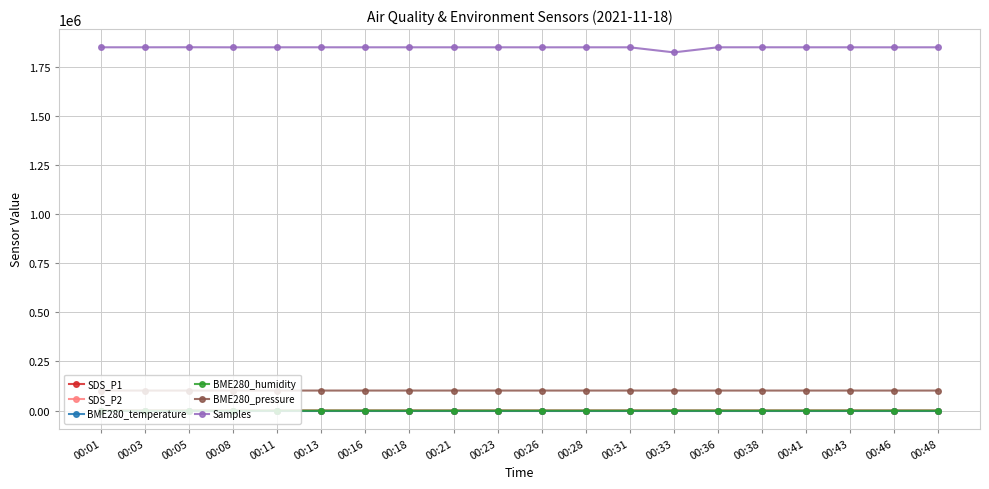

Which series has the largest range (max minus min)?

Samples